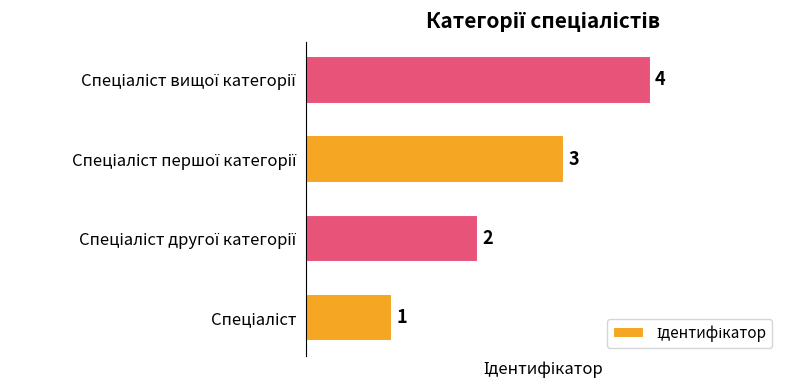

What is the difference between the maximum and minimum values?

3